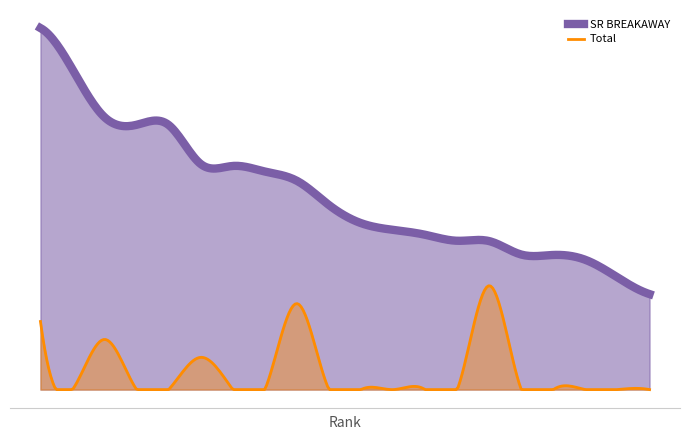

What is the greatest value displayed?

3508.6